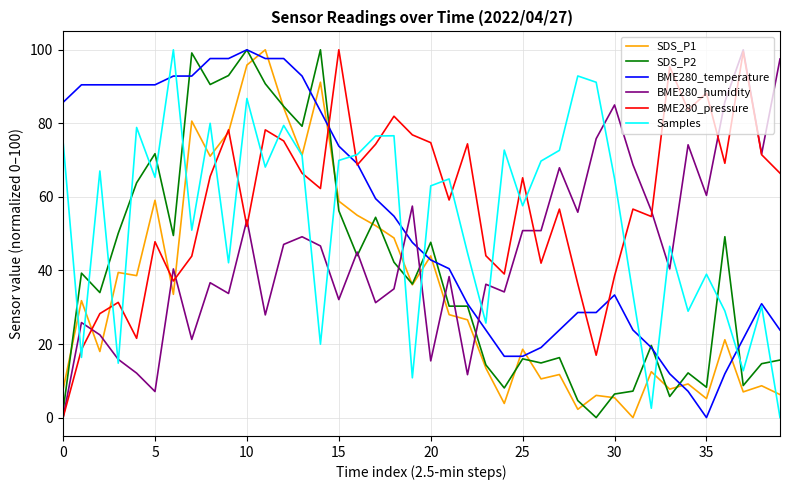

What is the maximum value for BME280_pressure?

100.0